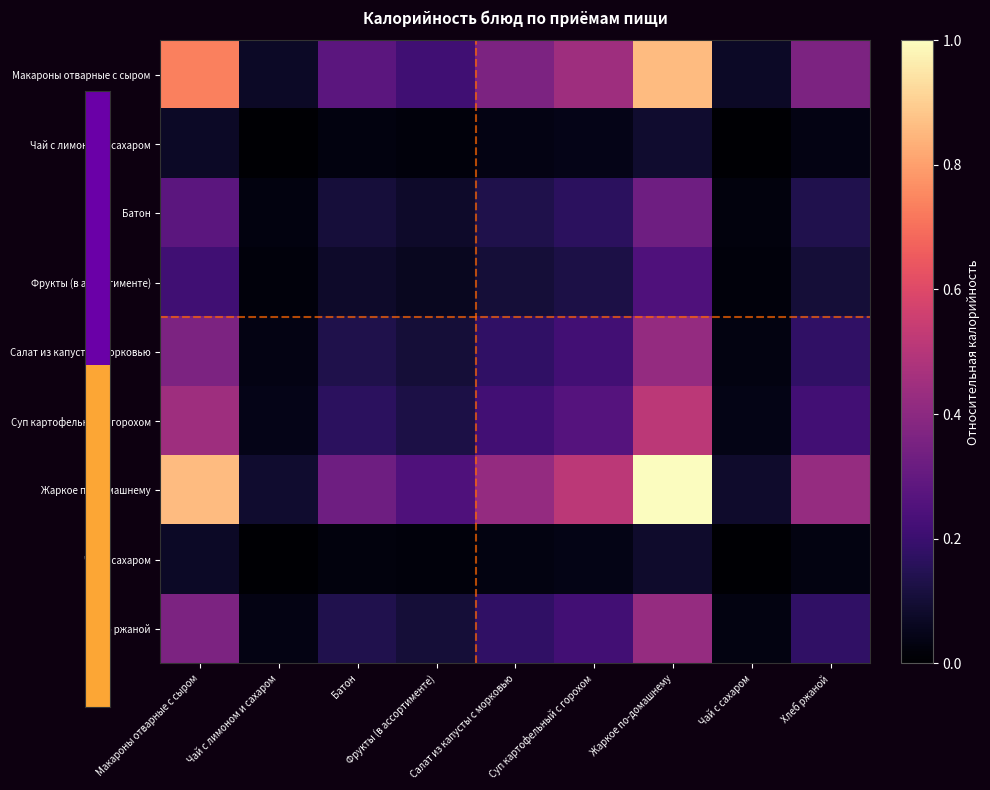

Rank the series by their maximum value, from highest to lowest.

Жаркое по-домашнему, Макароны отварные с сыром, Суп картофельный с горохом, Хлеб ржаной, Салат из капусты с морковью, Батон, Фрукты (в ассортименте), Чай с лимоном и сахаром, Чай с сахаром